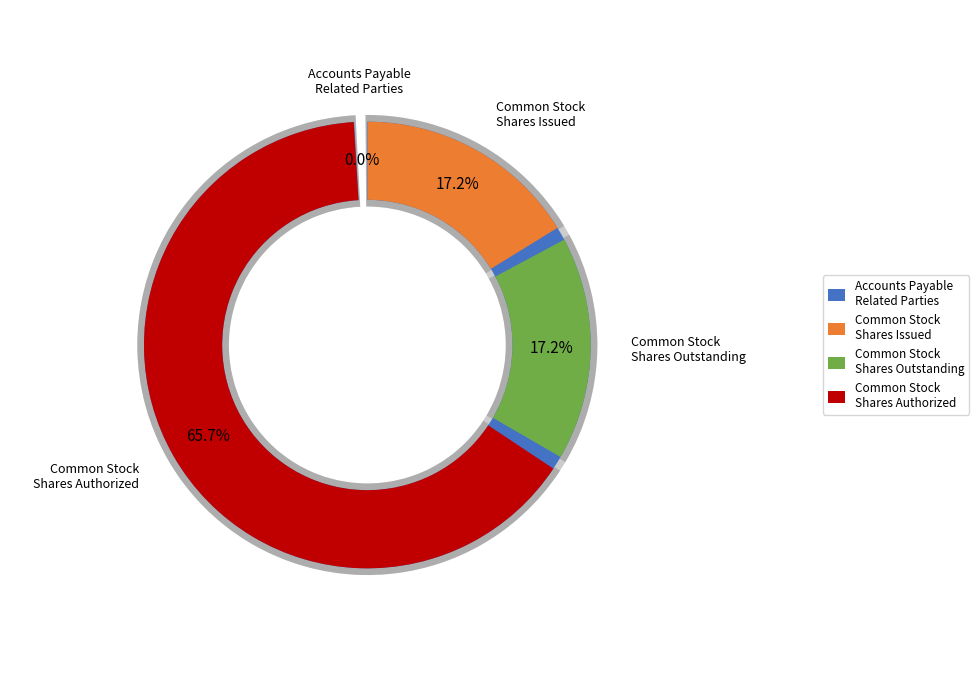

The Accounts Payable Related Parties slice represents 0% of the pie. True or false?

True